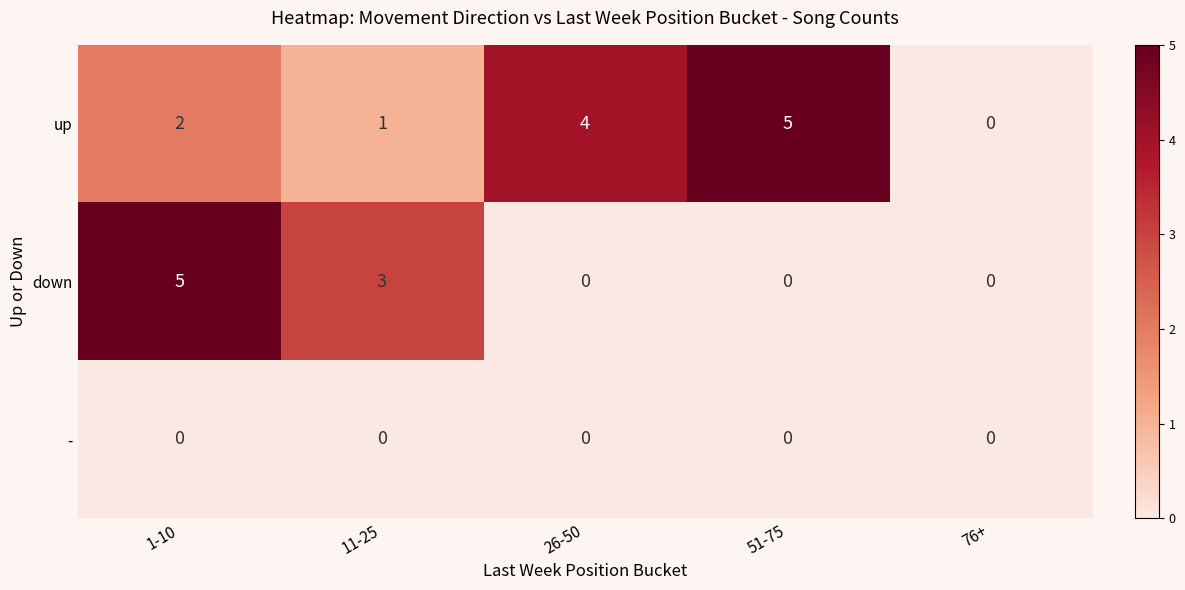

Which series has the largest total across all categories?

up